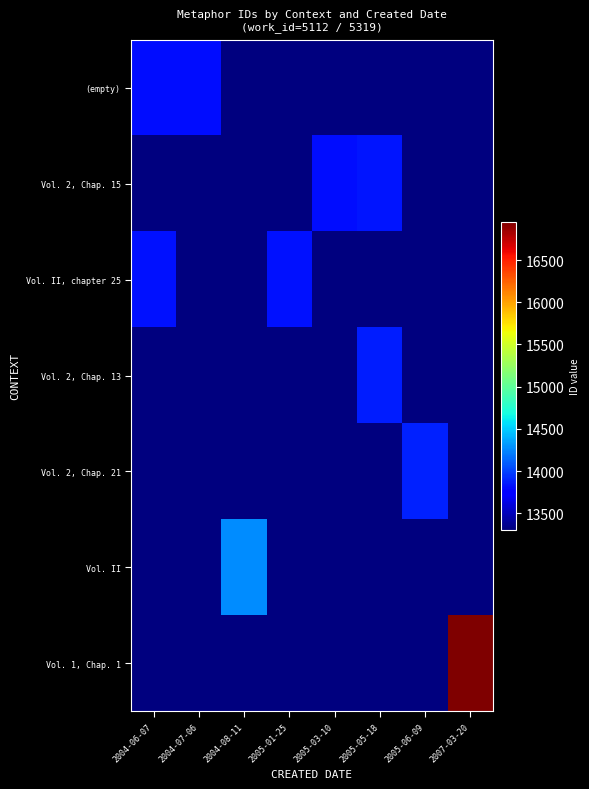

Which series has the largest total across all categories?

Vol. 1, Chap. 1